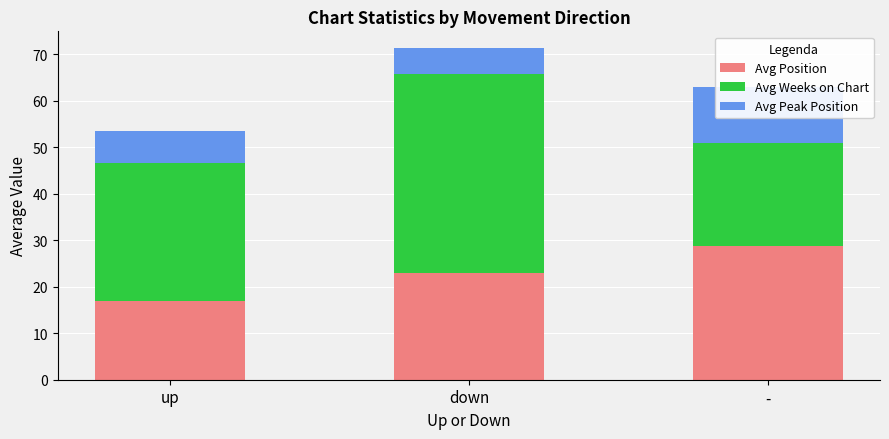

Which series has the largest total across all categories?

Avg Weeks on Chart